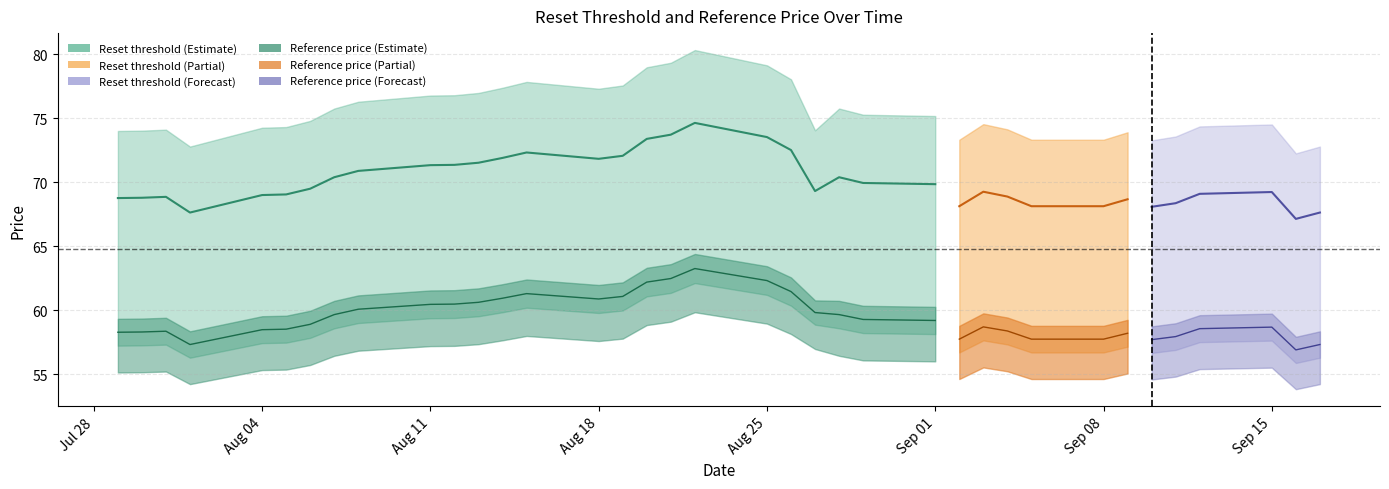

In Reset threshold, how many points are higher than both neighbors (excluding endpoints)?

4